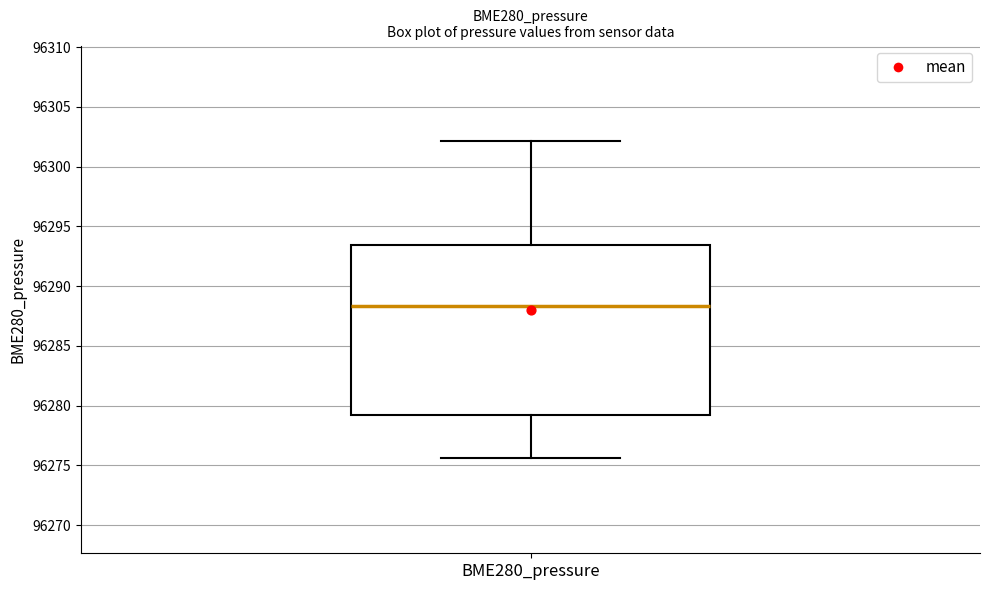

Read this box plot against the y-axis: the position of the median line, the range covered by the box, and the ends of both whiskers. The values are not printed on the chart, so give them approximately, as read against the axis.

median 96288.5, box 96279.0 to 96293.5, whiskers 96275.5 to 96302.0